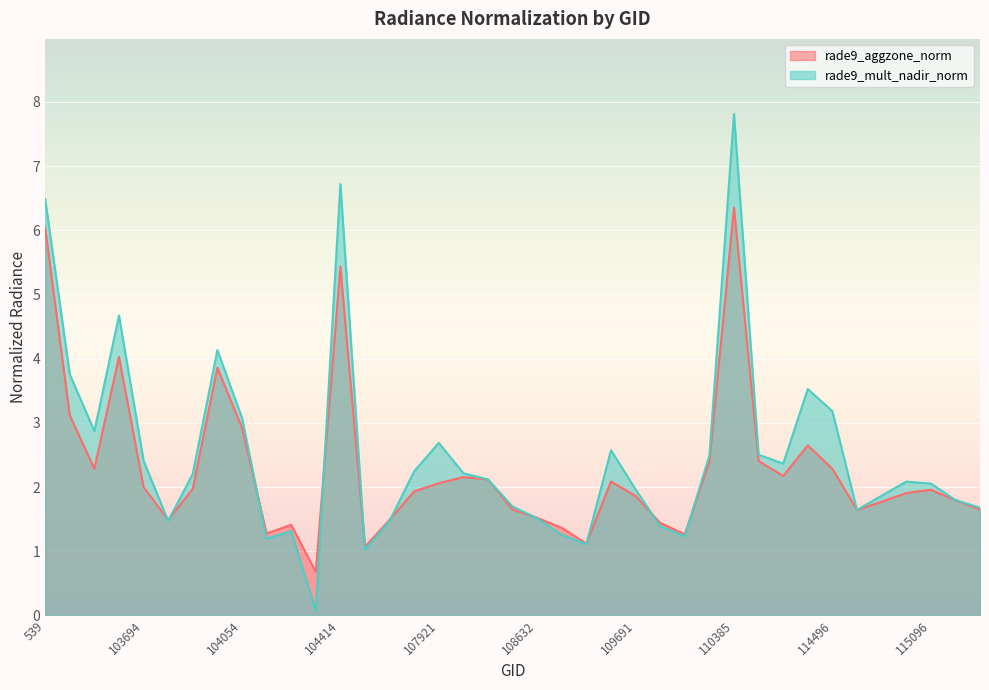

The rade9_aggzone_norm series shows 0.7 at 103694. True or false?

False